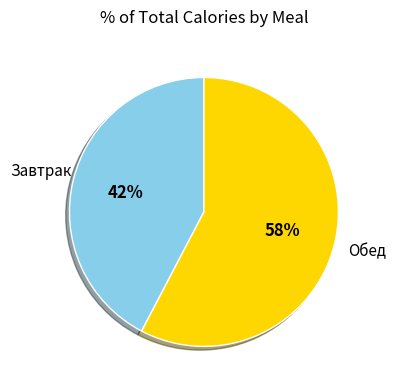

To the nearest percent, what is the average slice percentage?

50%